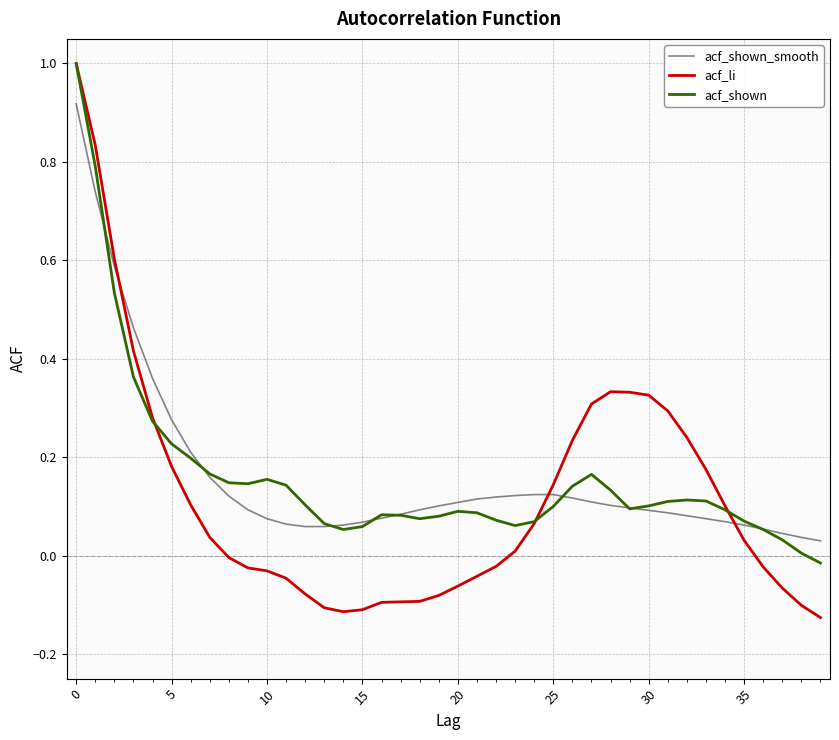

What is the maximum value shown in the chart?

1.0